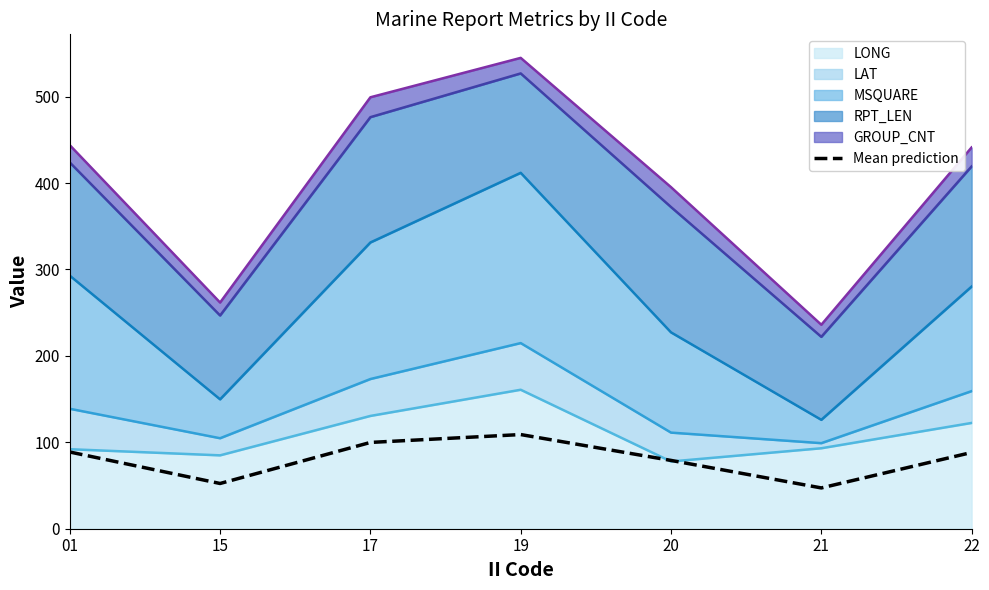

What is the value of the 3rd point from the left?

99.8